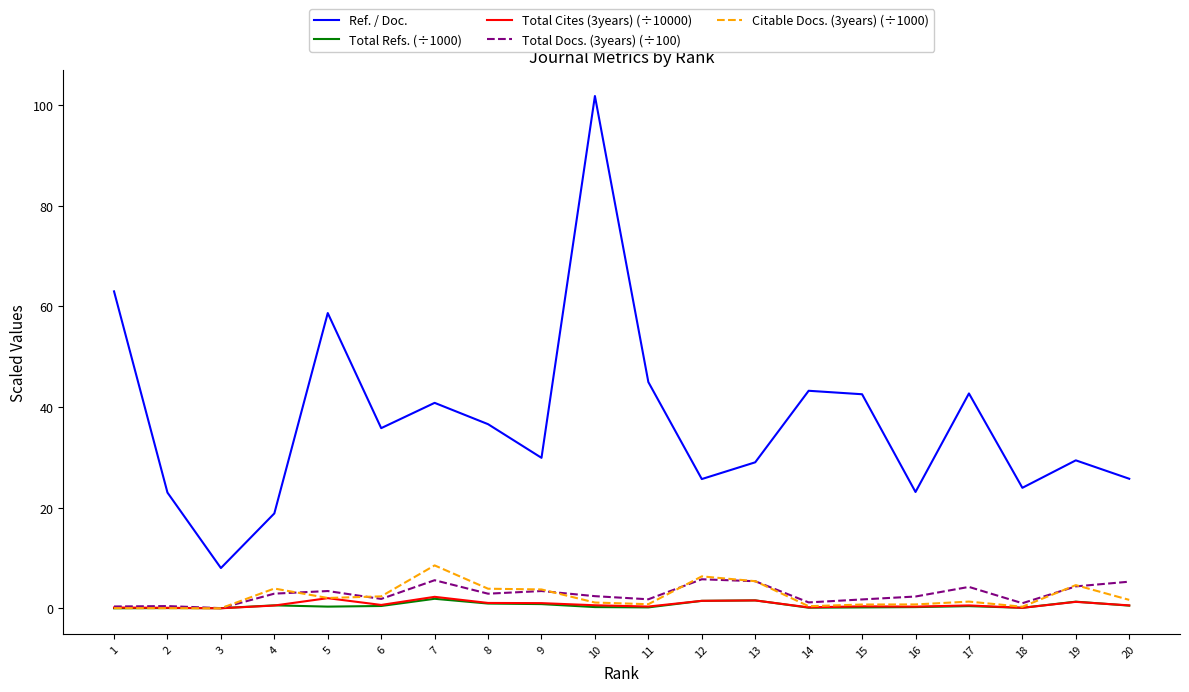

True or false: Citable Docs. (3years) (÷1000) and Ref. / Doc. cross at least once.

False